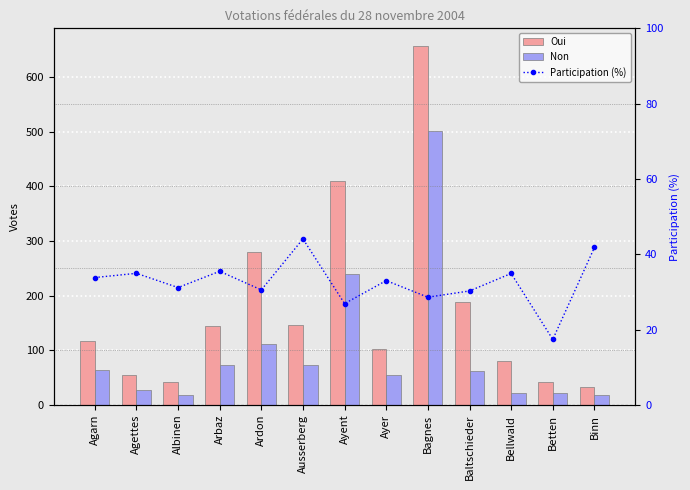

At Agettes, list the series in order from smallest to largest.

Non, Participation (%), Oui